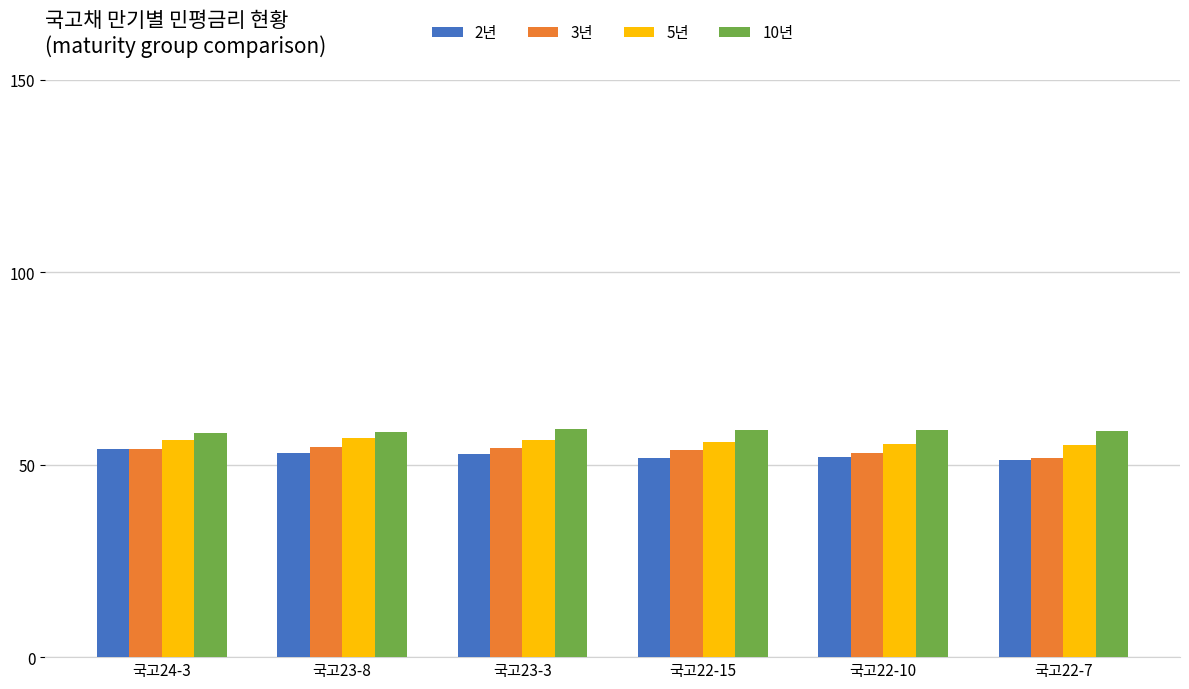

List the series in order of their overall mean, highest first.

10년, 5년, 3년, 2년